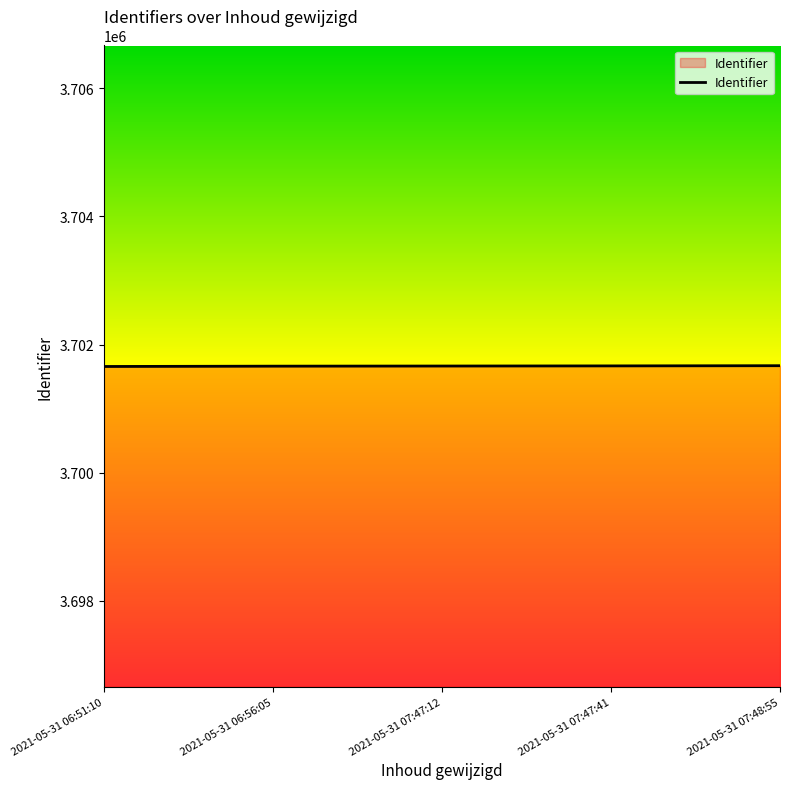

The chart shows a value of 5730191 at 2021-05-31 07:47:41. True or false?

False